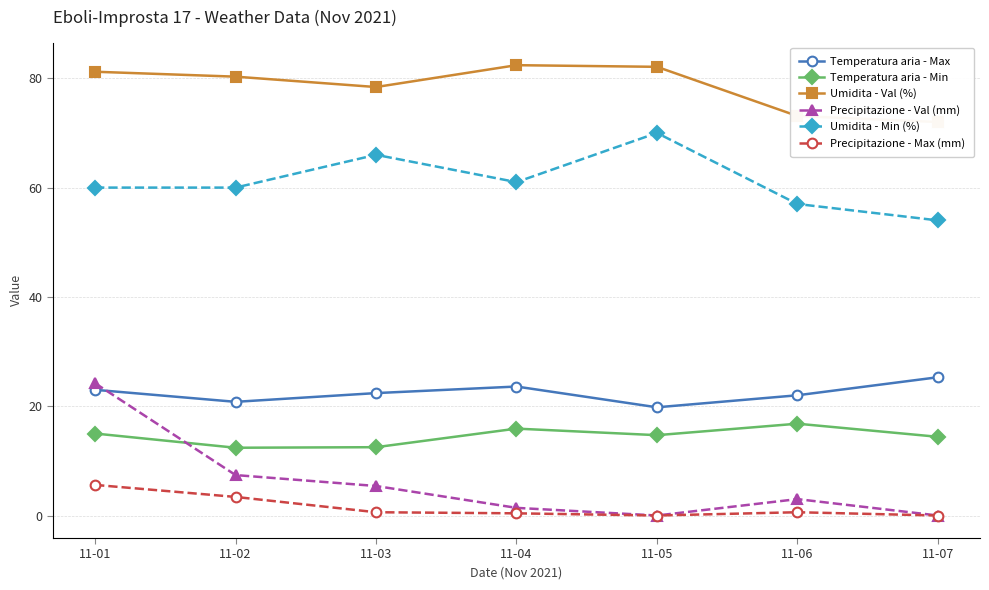

Which series has the largest total across all categories?

Umidita - Val (%)